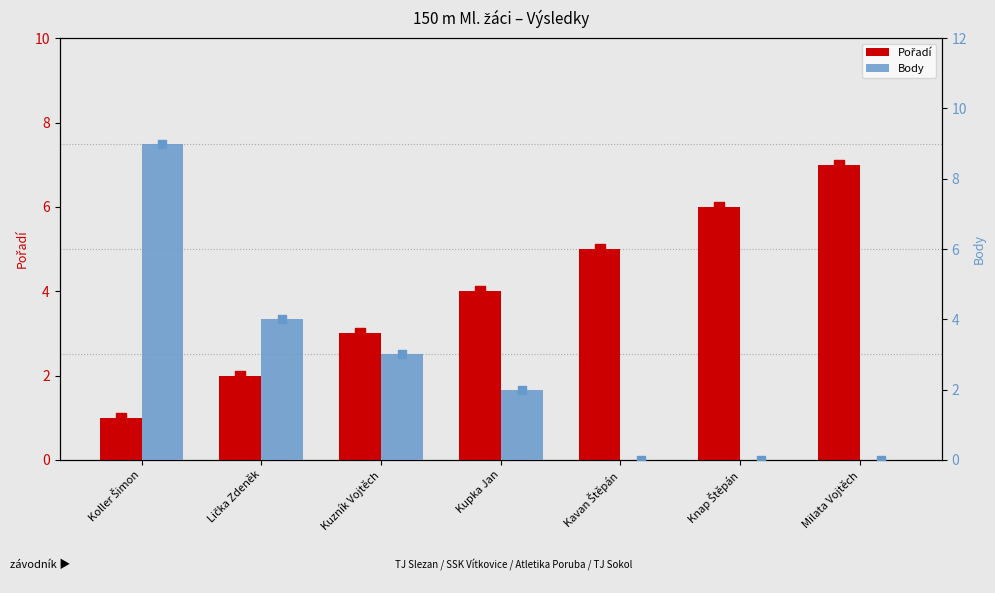

What are all the series names shown in the legend?

Pořadí, Body